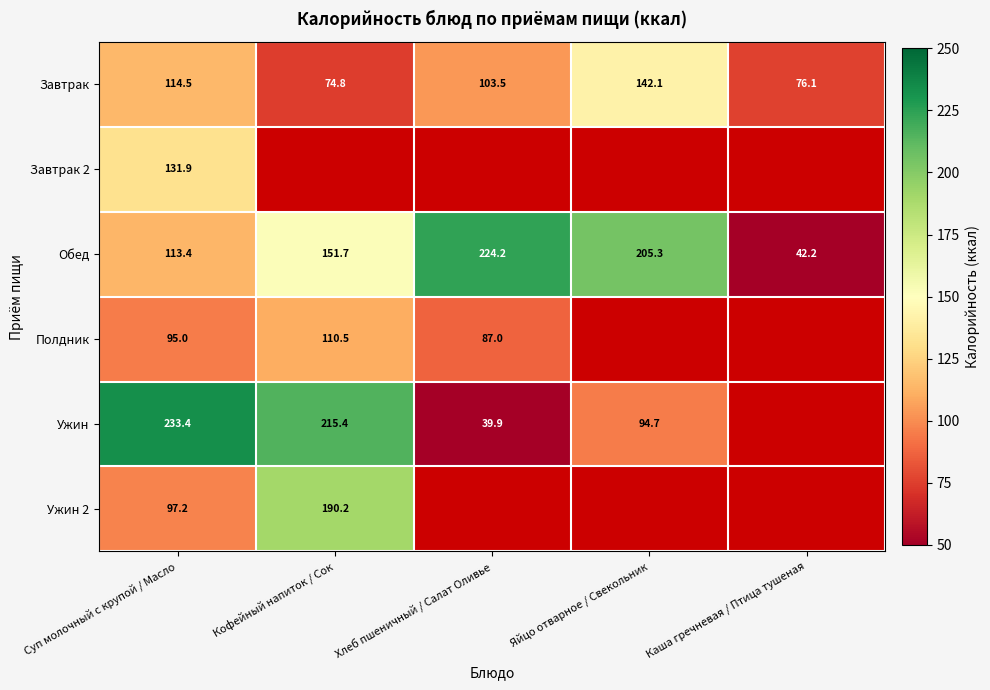

What is the difference between the second highest and minimum values in the Завтрак series?

39.7